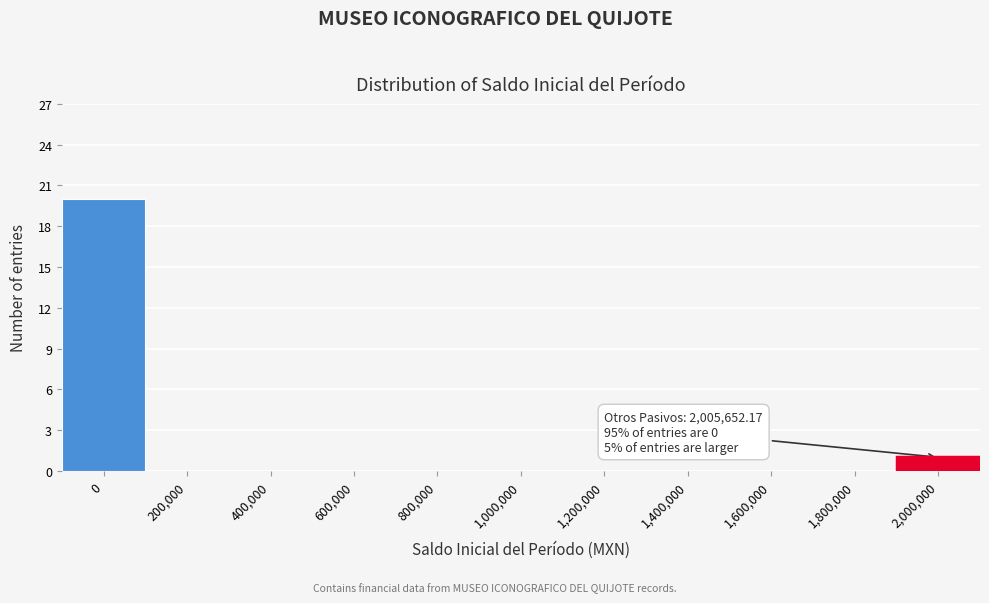

Reading left to right, transcribe all the data shown in this chart.

0=20	200,000=0	400,000=0	600,000=0	800,000=0	1,000,000=0	1,200,000=0	1,400,000=0	1,600,000=0	1,800,000=0	2,000,000=1